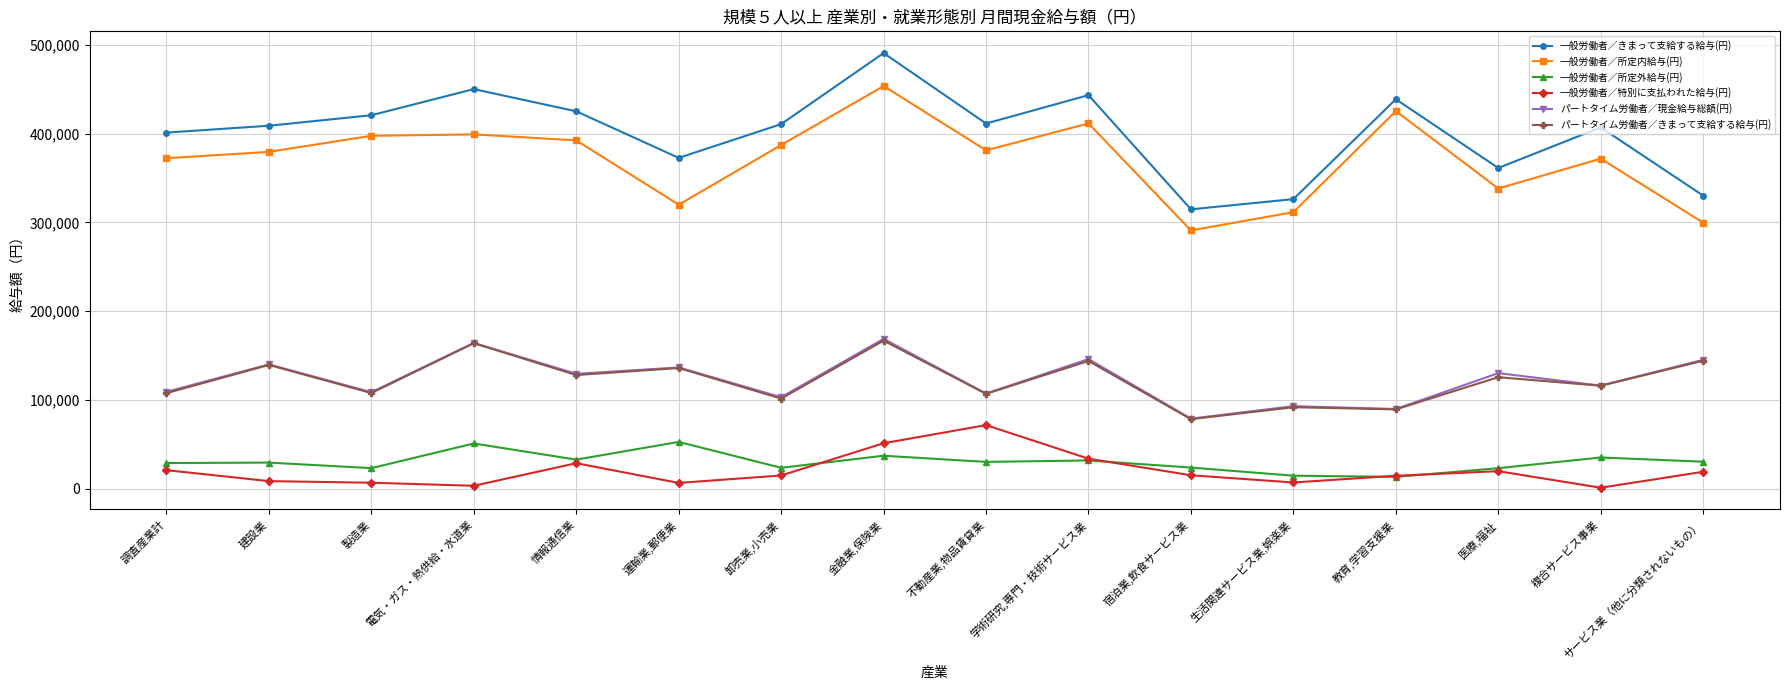

True or false: パートタイム労働者／現金給与総額(円) and 一般労働者／所定外給与(円) intersect in this chart.

False